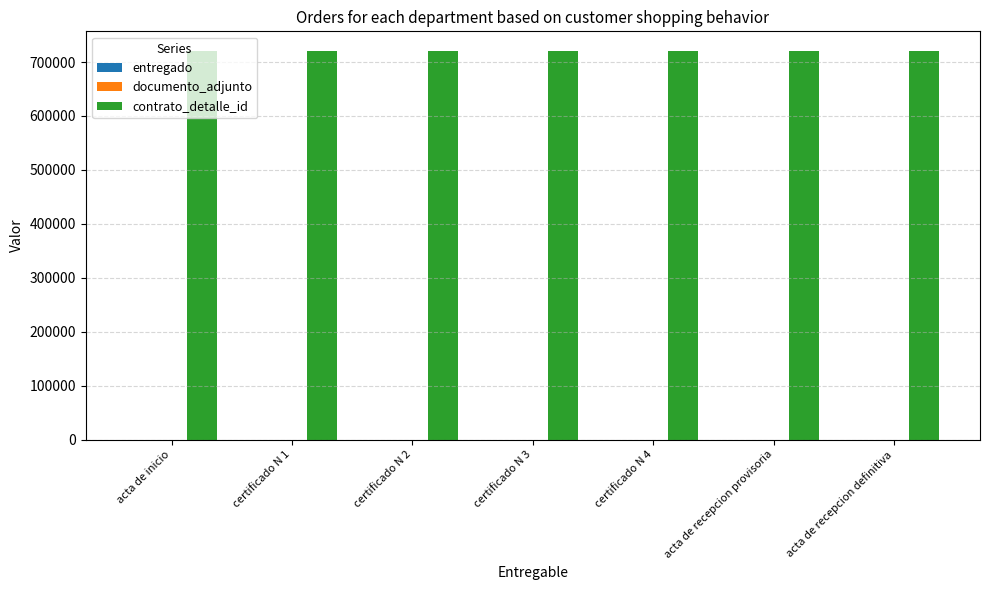

Is it true that contrato_detalle_id equals 202550 at acta de recepcion provisoria?

False